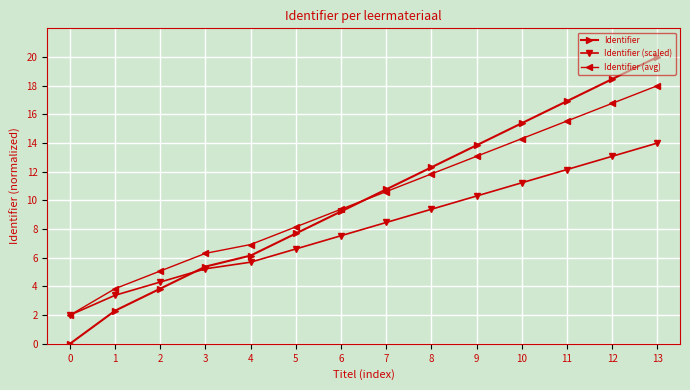

What is the difference between the Identifier values at 10 and 9?

1.5